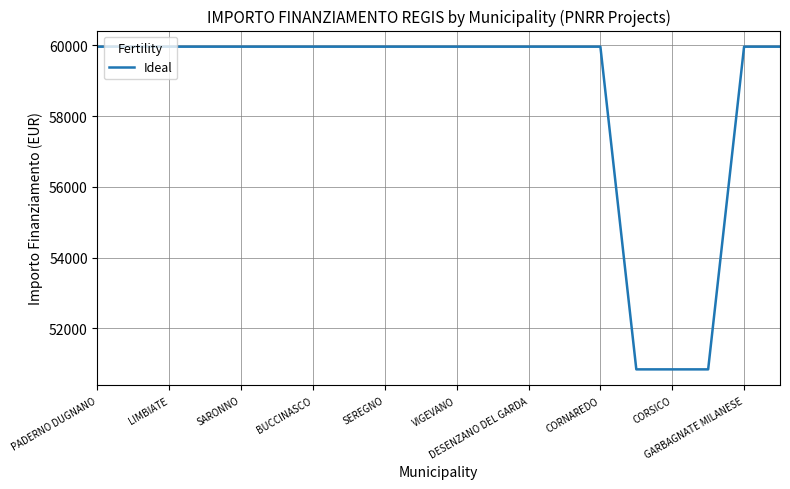

What is the sum of all values?

1171943.0